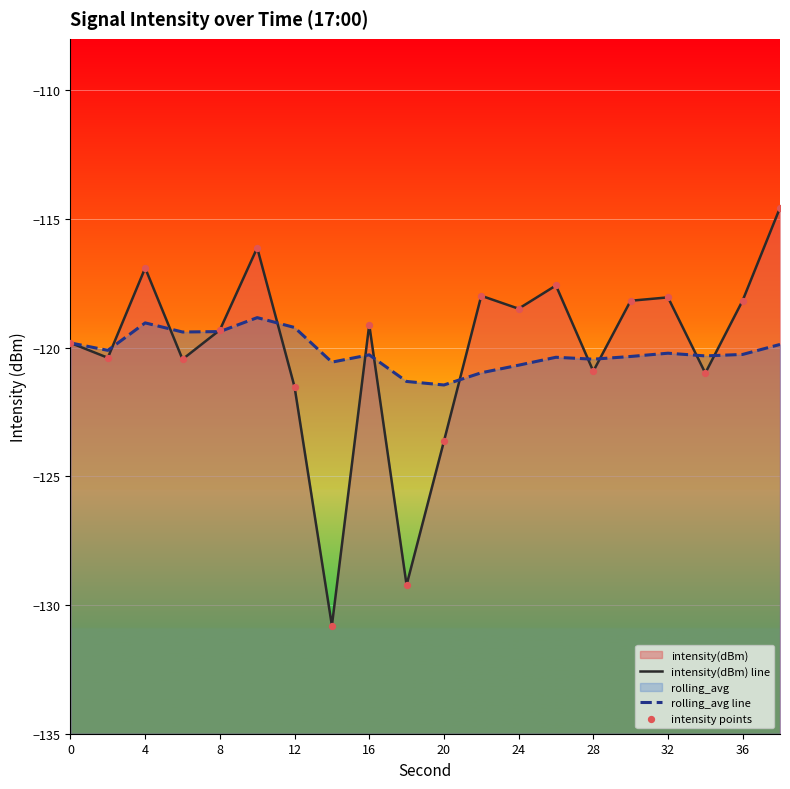

Which series contains the highest Y value?

intensity(dBm) line